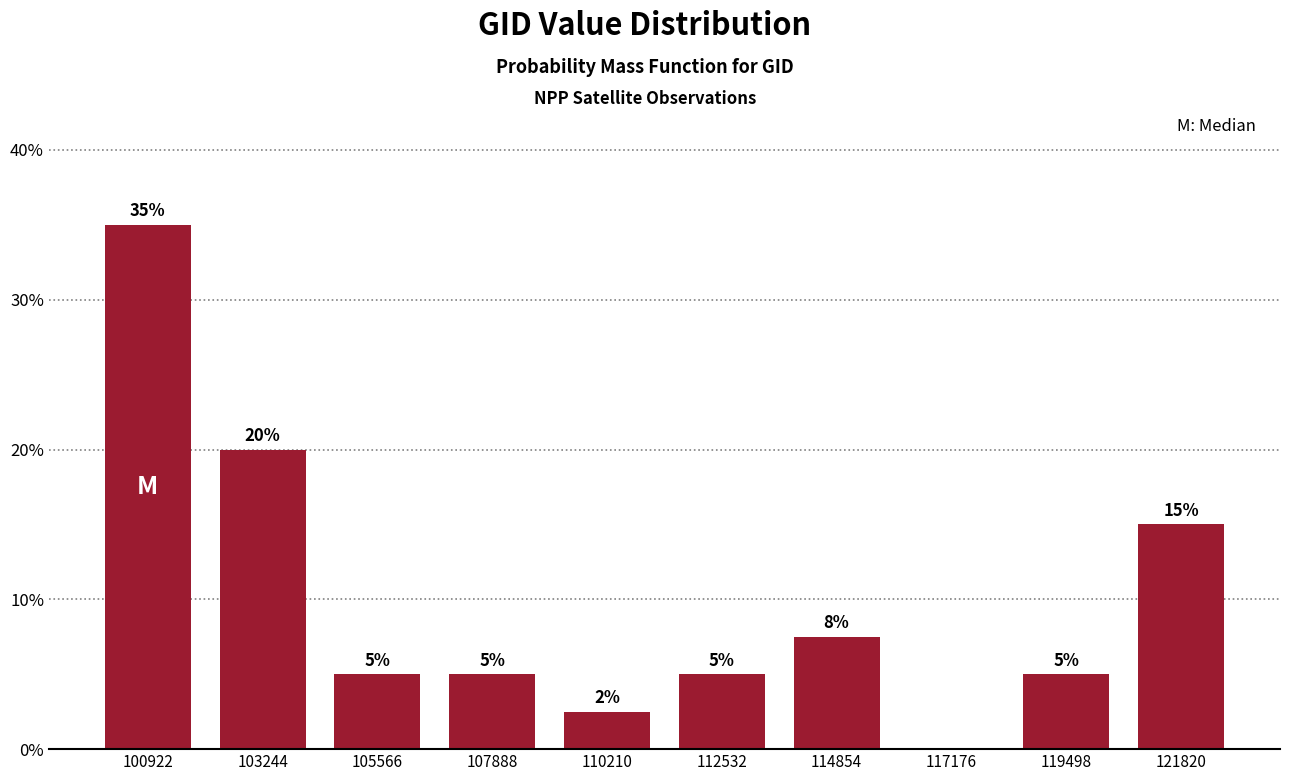

What is the sum of the values at 114854 and 110210?

10.0